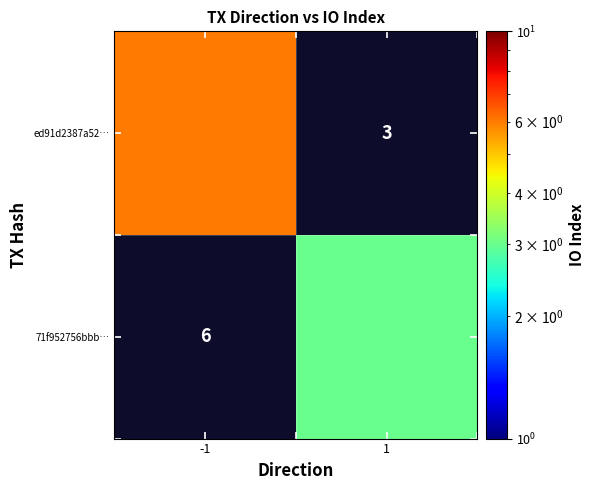

At which label does 71f952756bbb… reach its minimum?

-1